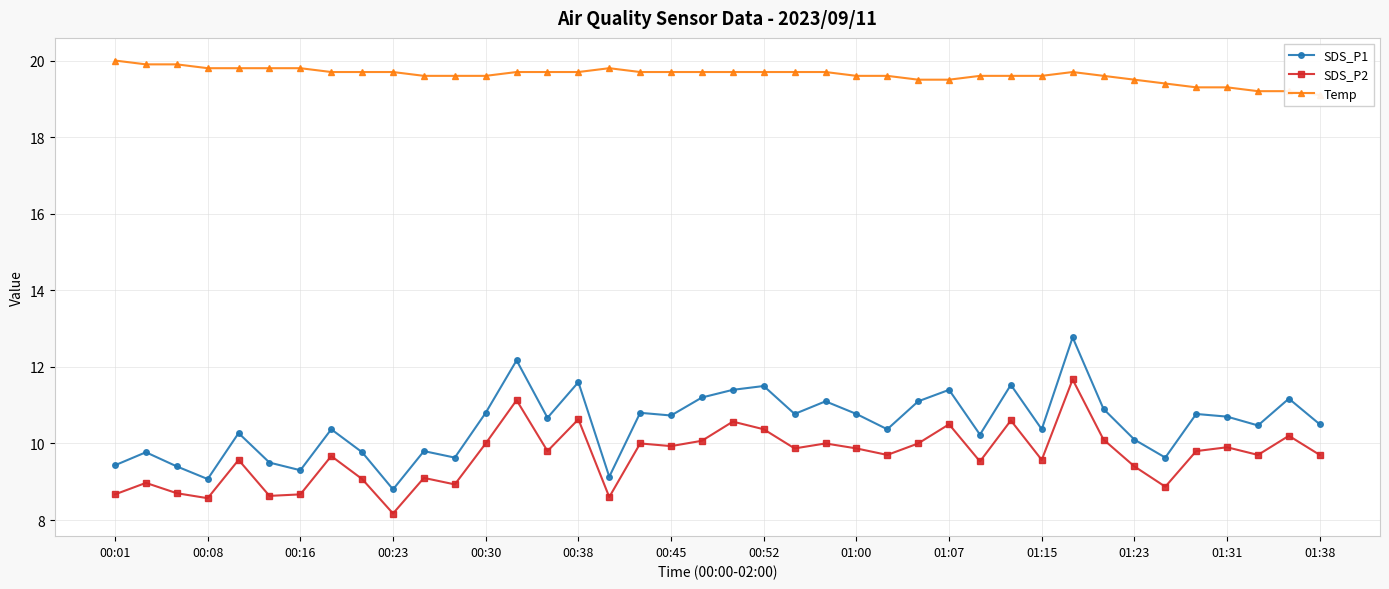

What is the highest value of the SDS_P2 series?

11.7